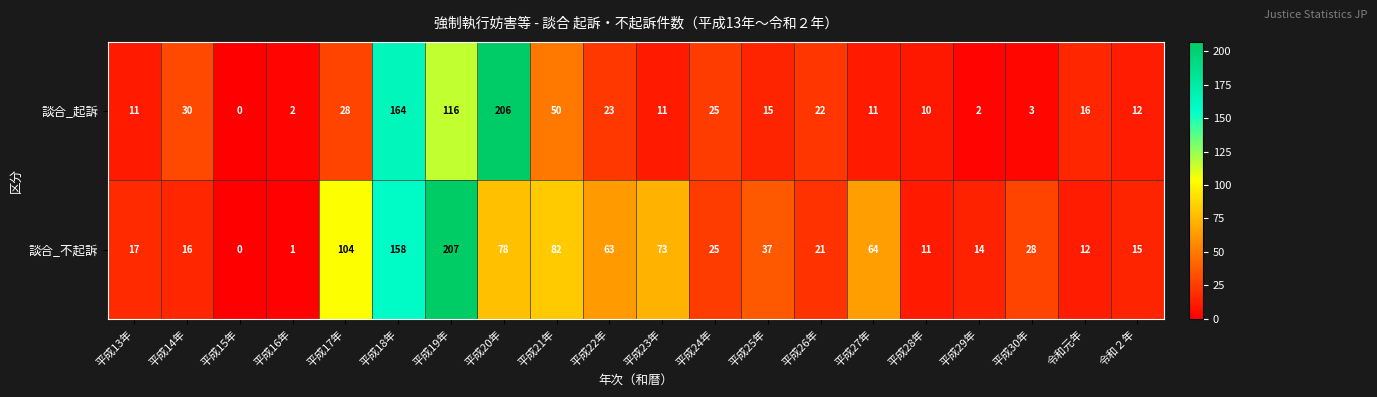

What is the difference between the maximum and minimum values in the 談合_不起訴 series?

207